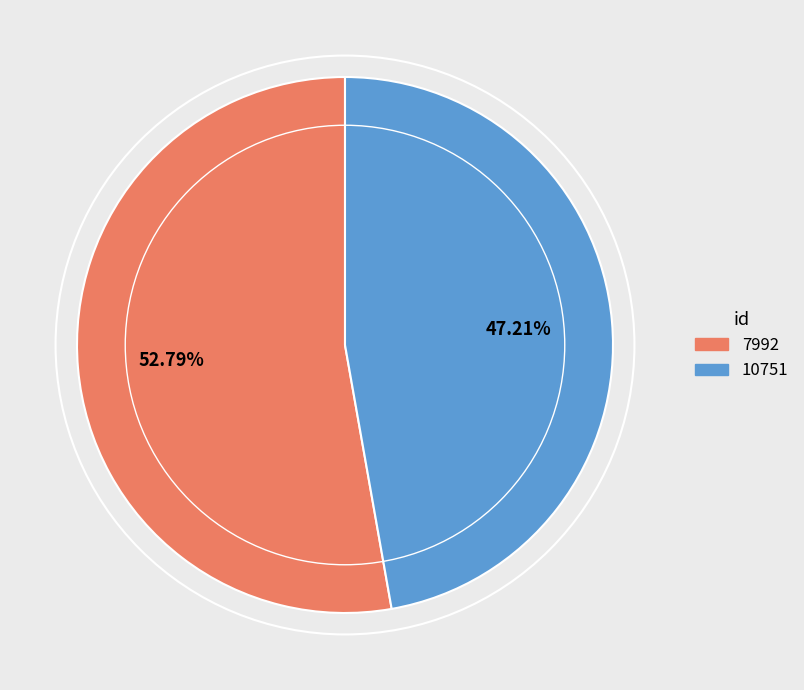

Which slice is the smallest?

10751